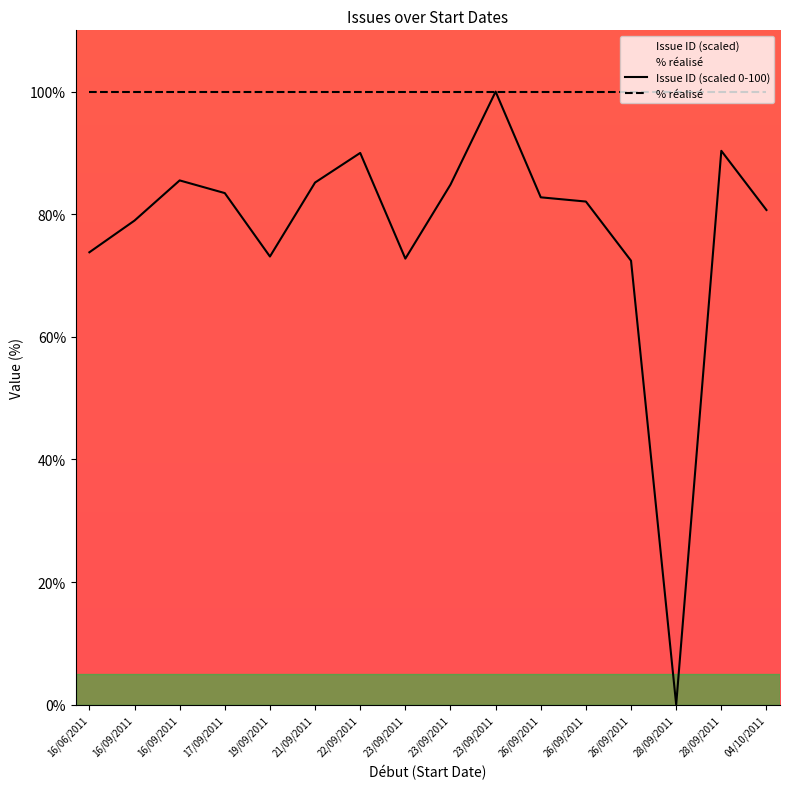

List the labels in order of Issue ID (scaled 0-100) value, largest first.

23/09/2011, 28/09/2011, 22/09/2011, 16/09/2011, 21/09/2011, 23/09/2011, 17/09/2011, 26/09/2011, 26/09/2011, 04/10/2011, 16/09/2011, 16/06/2011, 19/09/2011, 23/09/2011, 26/09/2011, 28/09/2011